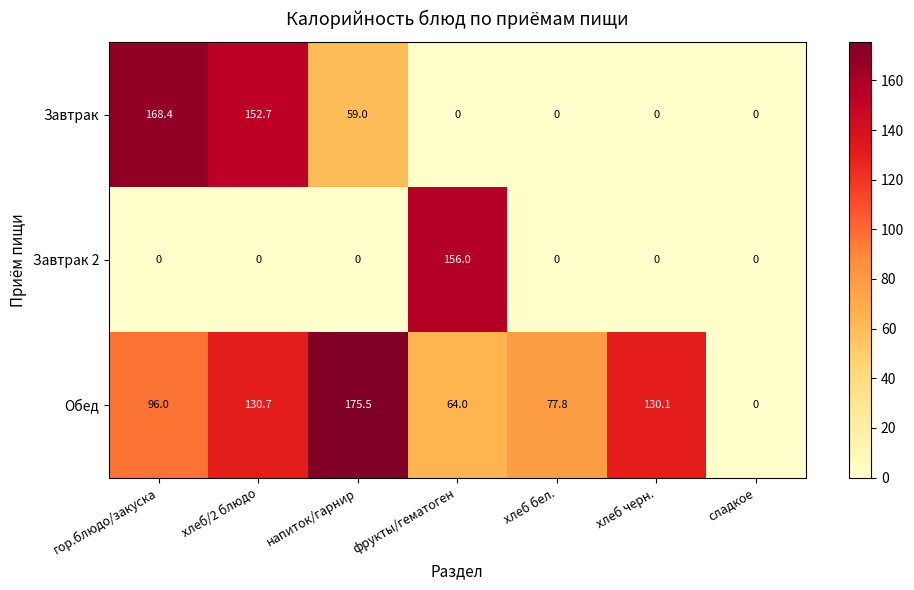

How many data points does each series have?

7